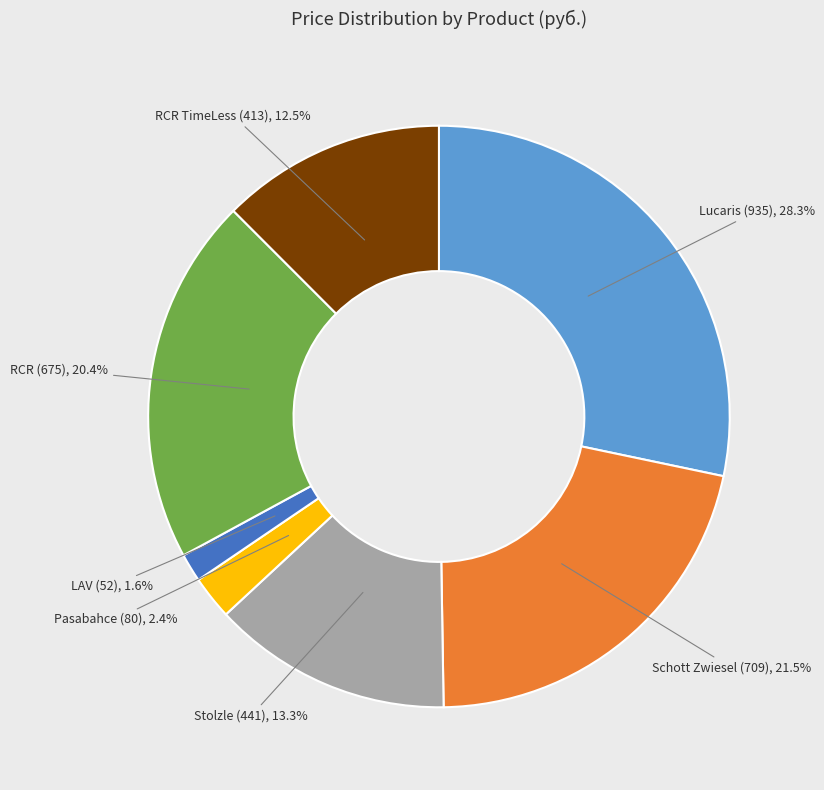

To the nearest percent, what is the difference between the largest and smallest slice percentages?

27%